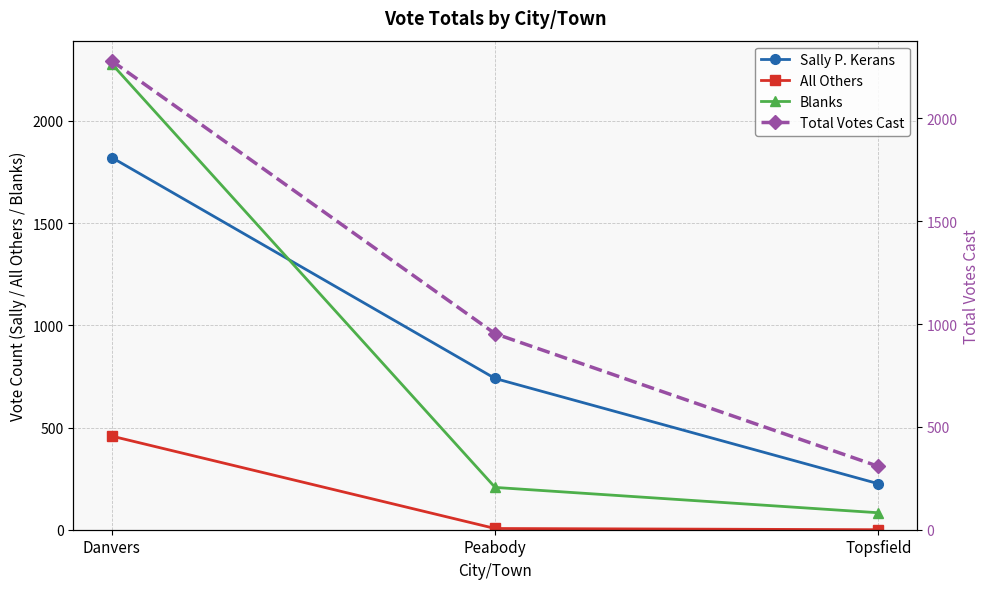

Reading right to left, what are all the values shown in this chart?

Sally P. Kerans: 225	740	1821
All Others: 0	6	458
Blanks: 83	207	2279
Total Votes Cast: 308	953	2279